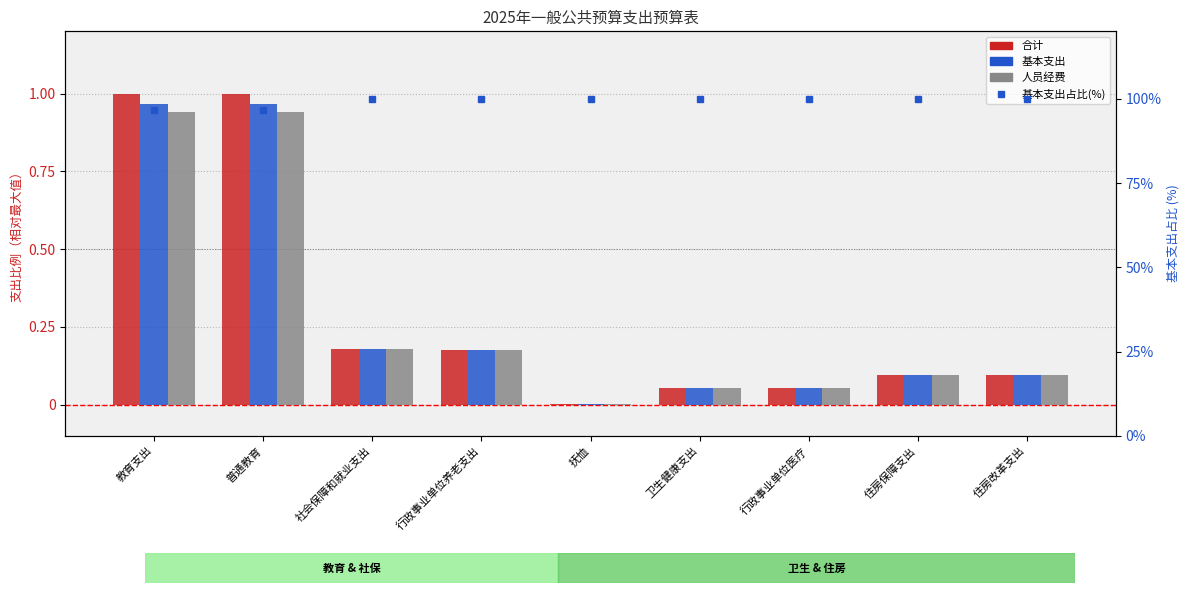

At 卫生健康支出, list the series in order from largest to smallest.

基本支出占比(%), 合计, 基本支出, 人员经费